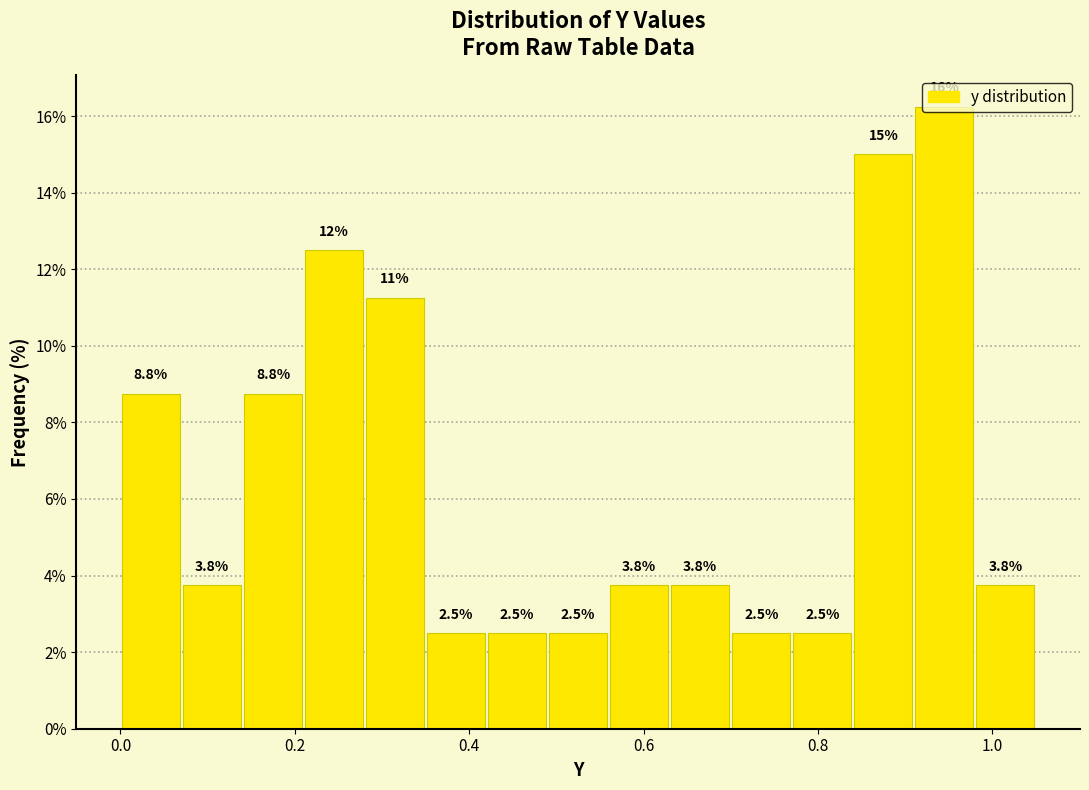

Around what value on the x-axis is the tallest bar? Give the approximate position of its centre, as read against the axis.

0.94